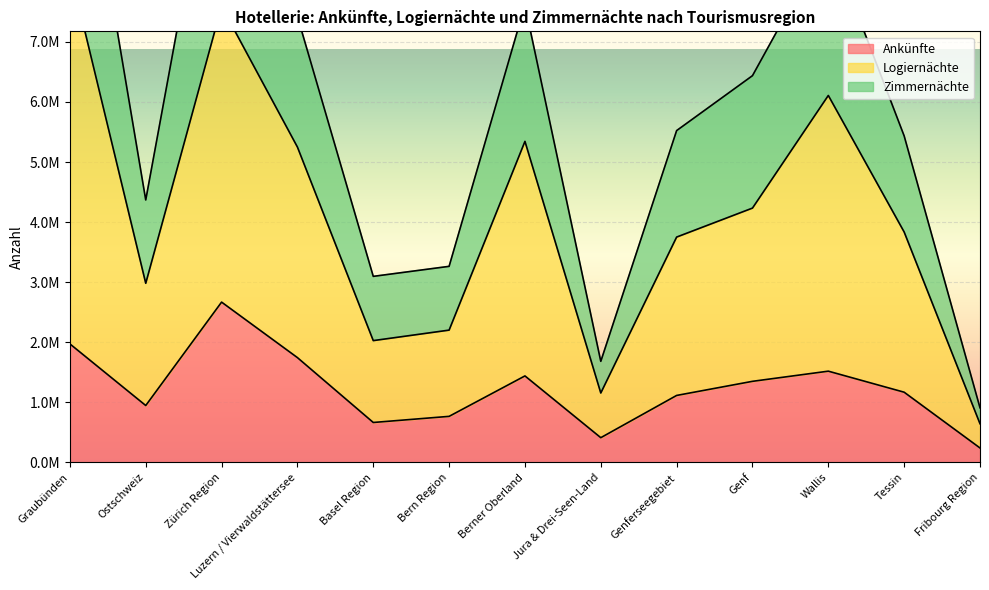

True or false: Logiernächte and Zimmernächte cross at least once.

False